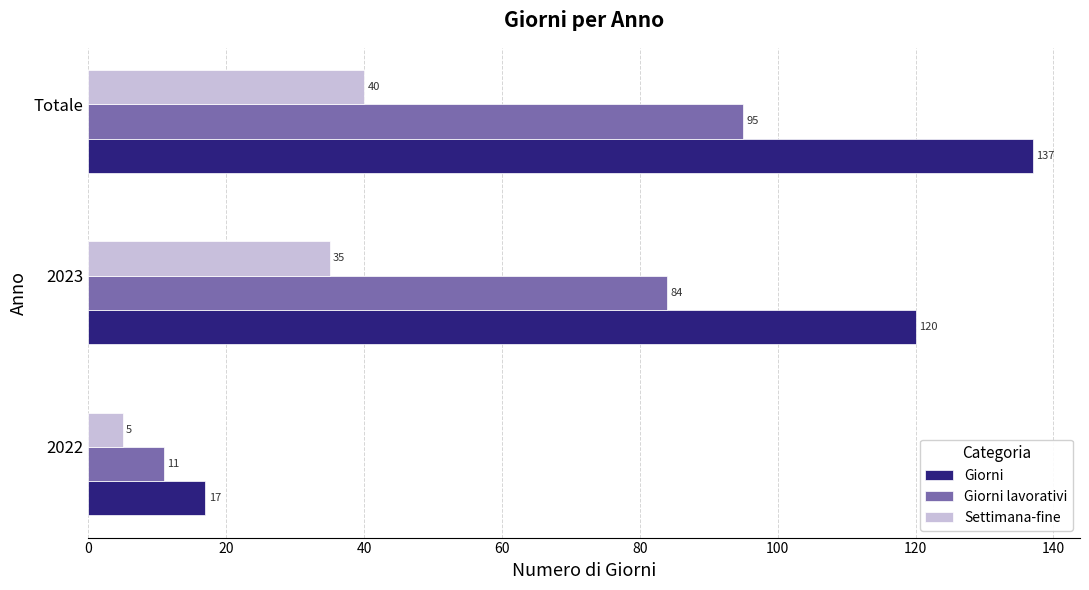

Rank the series by their maximum value, from lowest to highest.

Settimana-fine, Giorni lavorativi, Giorni